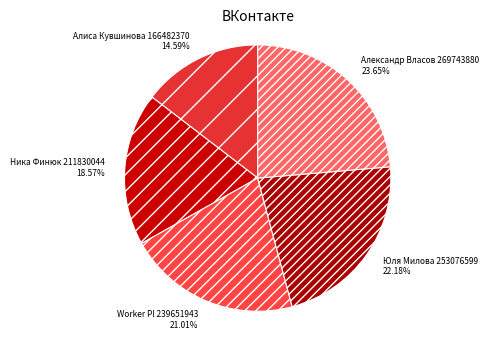

What is the smallest slice in the pie chart?

Алиса Кувшинова